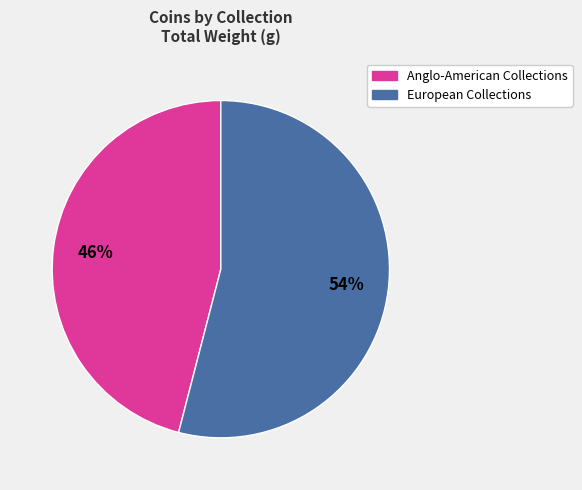

Is there any slice that represents more than half of the pie?

Yes